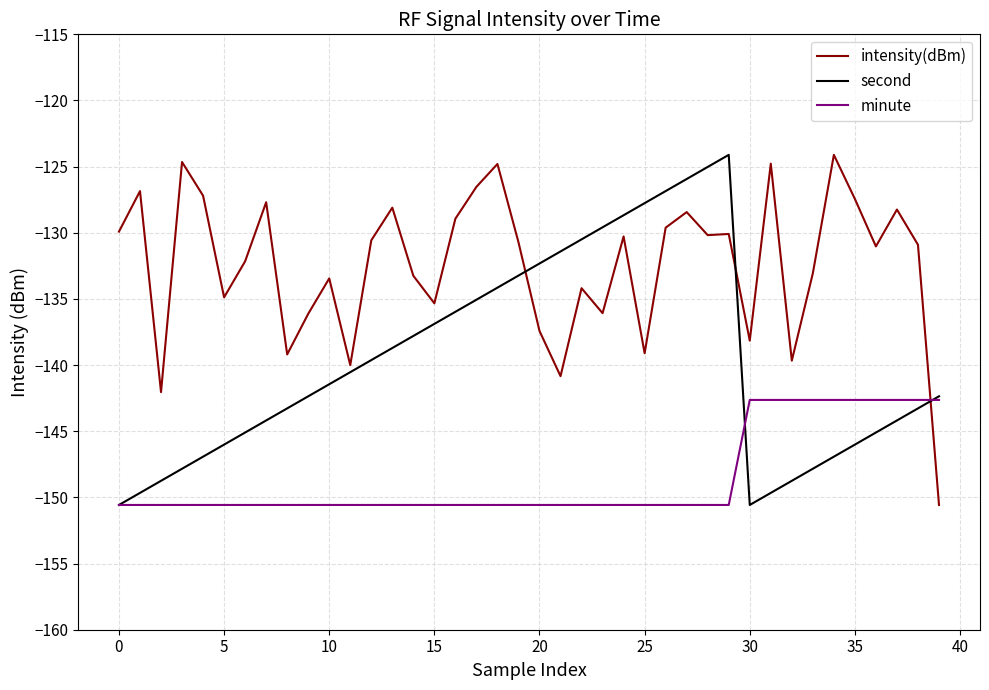

Which series has the largest total across all categories?

intensity(dBm)